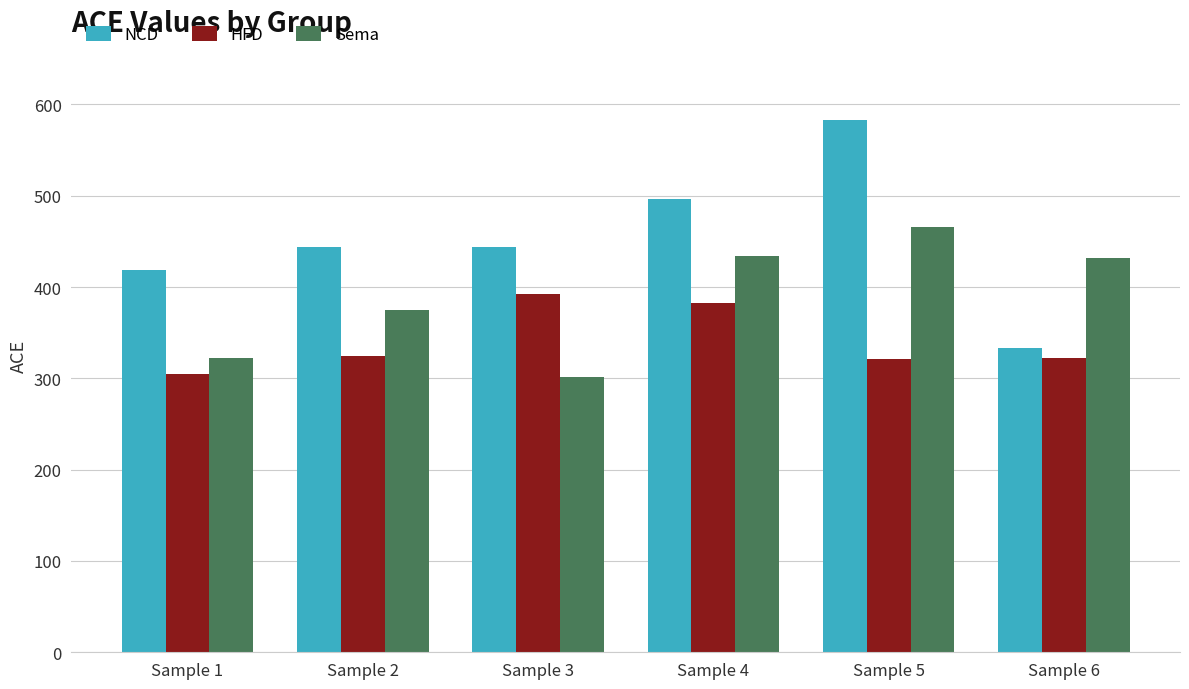

Where does the NCD series first go above 443?

Sample 2